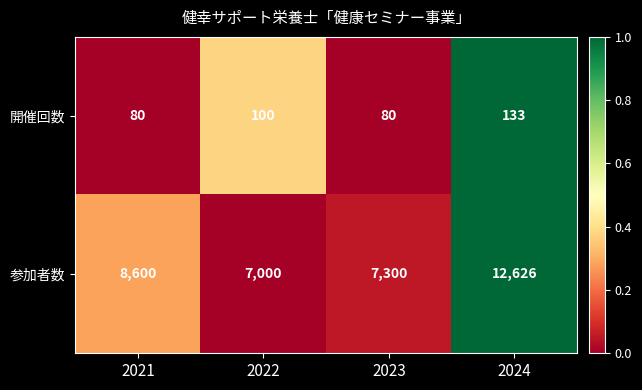

Reading left to right, transcribe all the data shown in this chart.

開催回数: 80	100	80	133
参加者数: 8600	7000	7300	12626